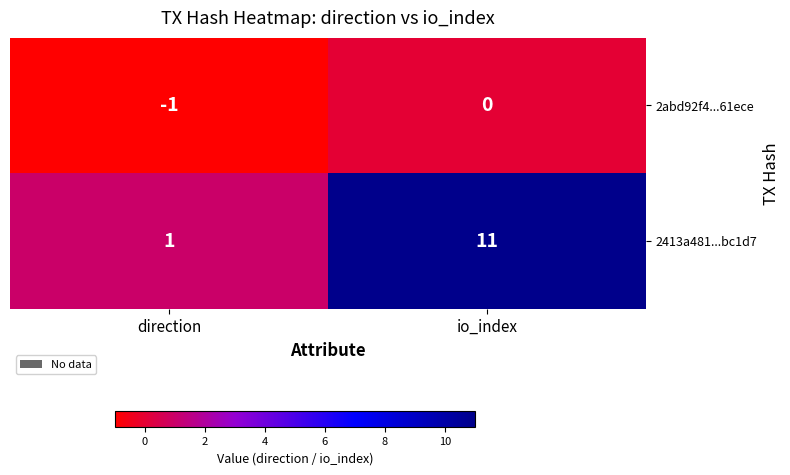

Which series has the largest total across all categories?

2413a481...bc1d7